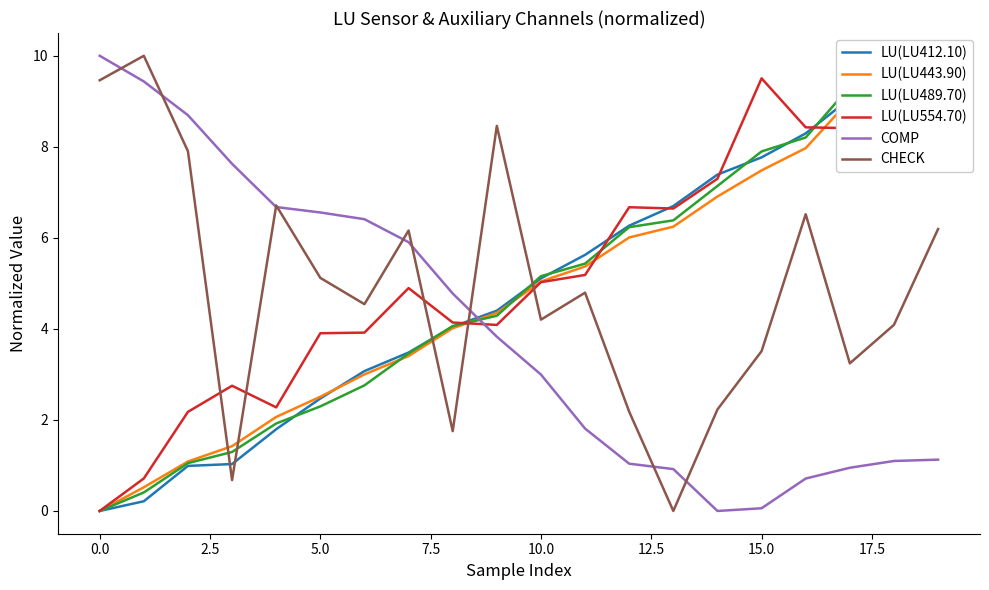

Reading right to left, extract all data points from this chart.

LU(LU412.10): 10.0	9.4	9.1	8.3	7.8	7.4	6.7	6.3	5.6	5.1	4.4	4.0	3.5	3.1	2.5	1.8	1.0	1.0	0.2	0.0
LU(LU443.90): 10.0	9.4	9.0	8.0	7.5	6.9	6.2	6.0	5.4	5.0	4.4	4.0	3.4	3.0	2.5	2.1	1.4	1.1	0.5	0.0
LU(LU489.70): 10.0	9.6	9.3	8.2	7.9	7.1	6.4	6.2	5.4	5.2	4.3	4.1	3.5	2.8	2.3	1.9	1.3	1.1	0.4	0.0
LU(LU554.70): 10.0	9.6	8.4	8.4	9.5	7.3	6.6	6.7	5.2	5.0	4.1	4.1	4.9	3.9	3.9	2.3	2.8	2.2	0.7	0.0
COMP: 1.1	1.1	0.9	0.7	0.1	0.0	0.9	1.0	1.8	3.0	3.8	4.8	5.9	6.4	6.6	6.7	7.6	8.7	9.4	10.0
CHECK: 6.2	4.1	3.2	6.5	3.5	2.2	0.0	2.2	4.8	4.2	8.5	1.8	6.2	4.5	5.1	6.7	0.7	7.9	10.0	9.5